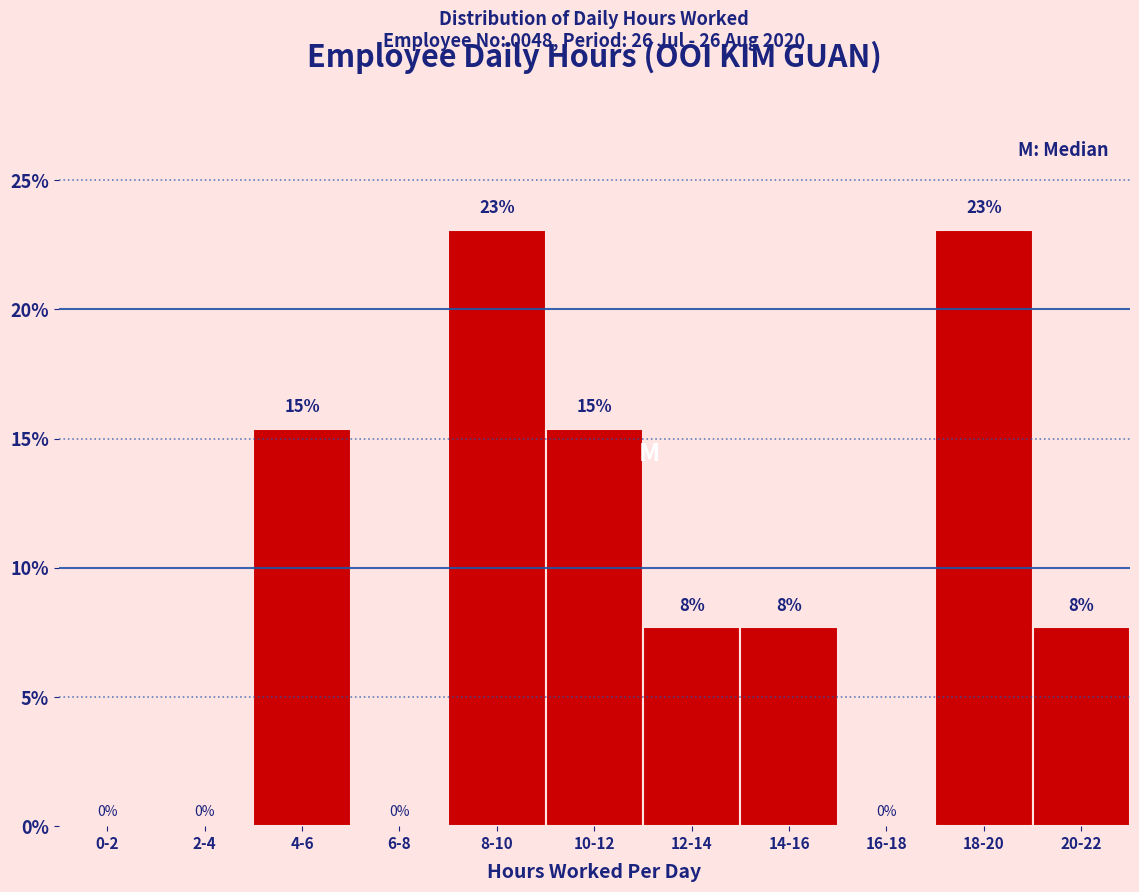

At which label does the data first exceed 7?

4-6